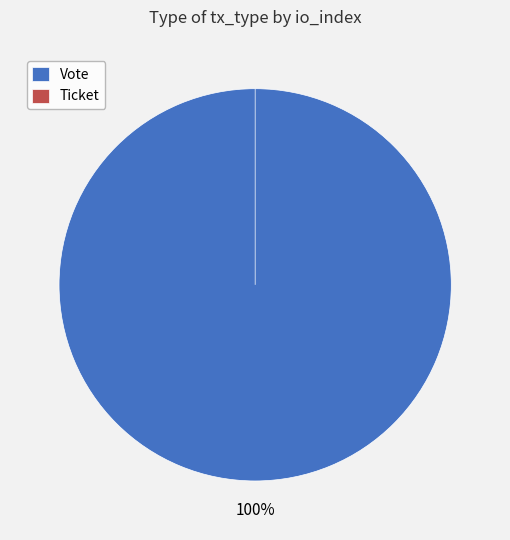

Which category has the smallest portion of the pie?

Ticket (io_index=0)